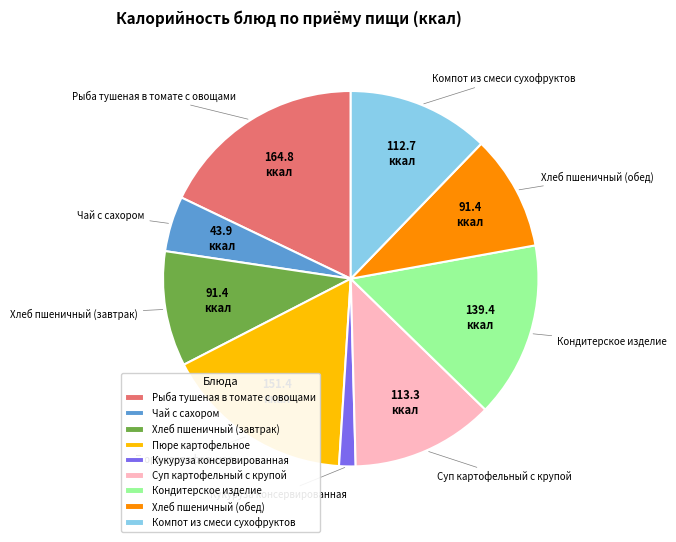

What is the ratio of the value at Рыба тушеная в томате с овощами to the value at Пюре картофельное?

1.1